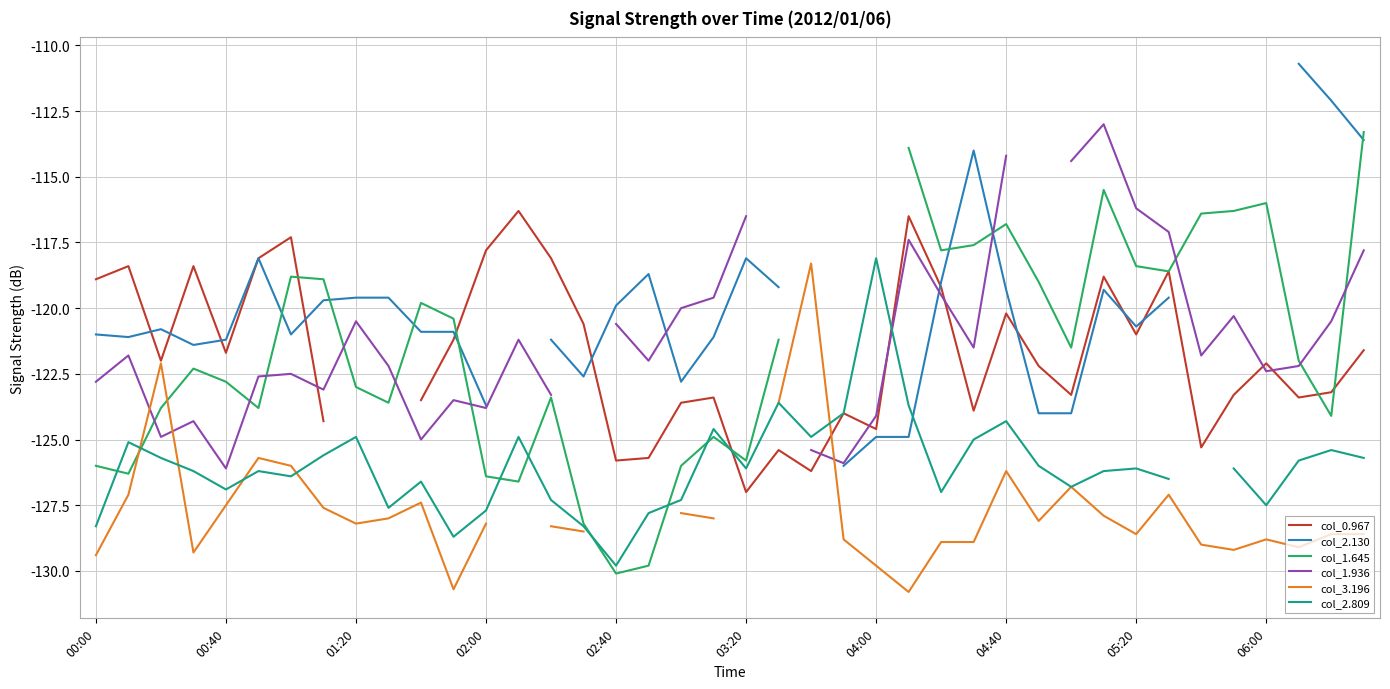

What position from the right is 17?

23